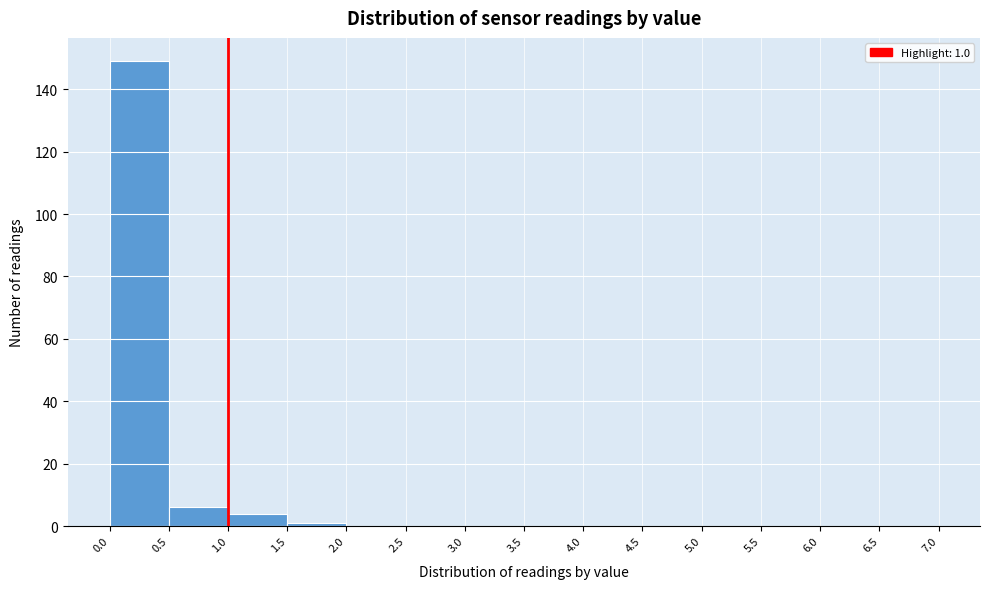

Which range on the x-axis has the tallest bar?

0.0 to 0.5